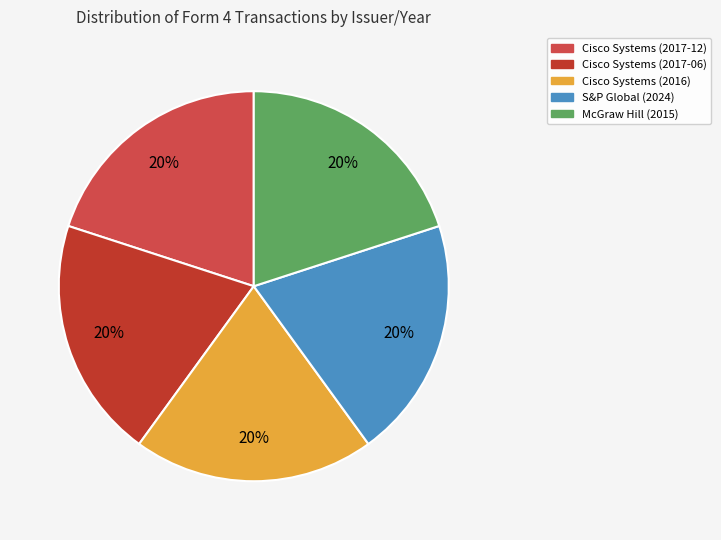

To the nearest percent, what is the average slice percentage?

20%